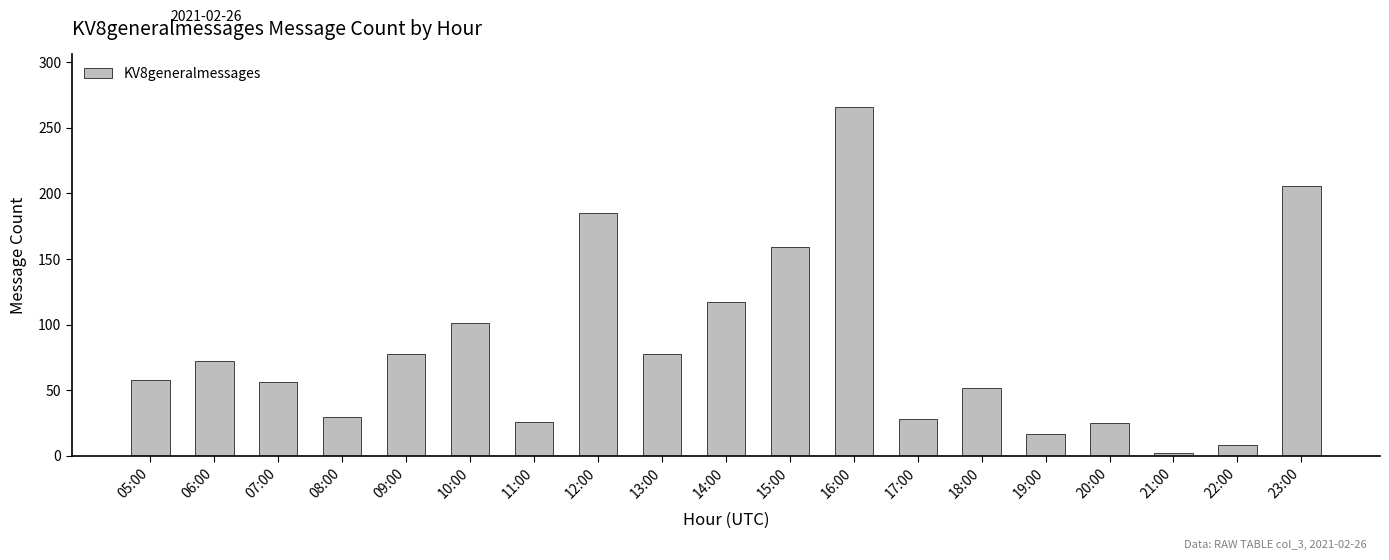

Are the bars grouped side by side (vs. stacked)?

No